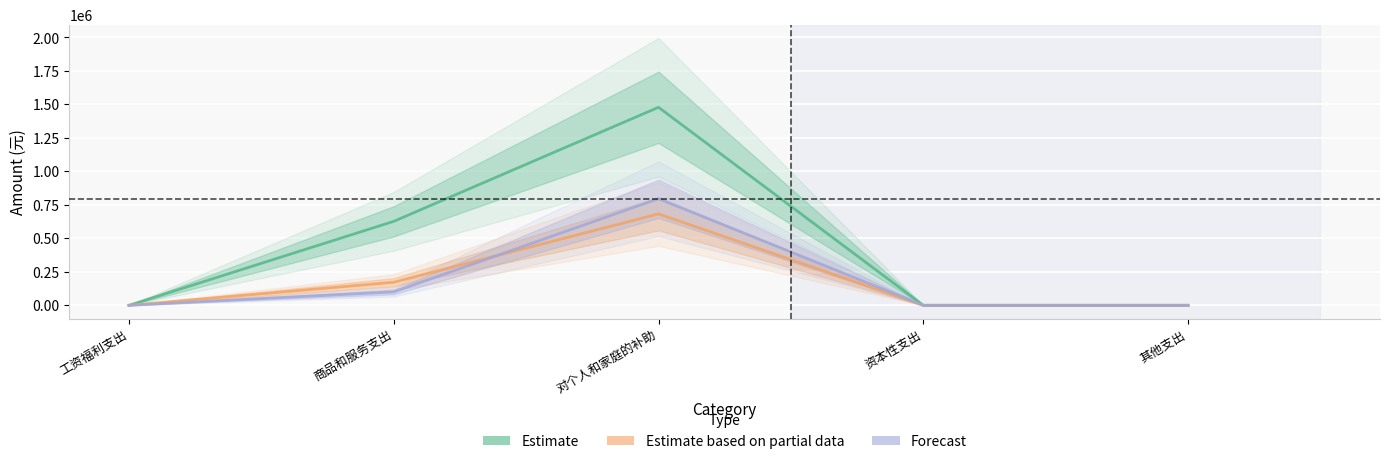

What is the total value across all series at 商品和服务支出?

899038.3